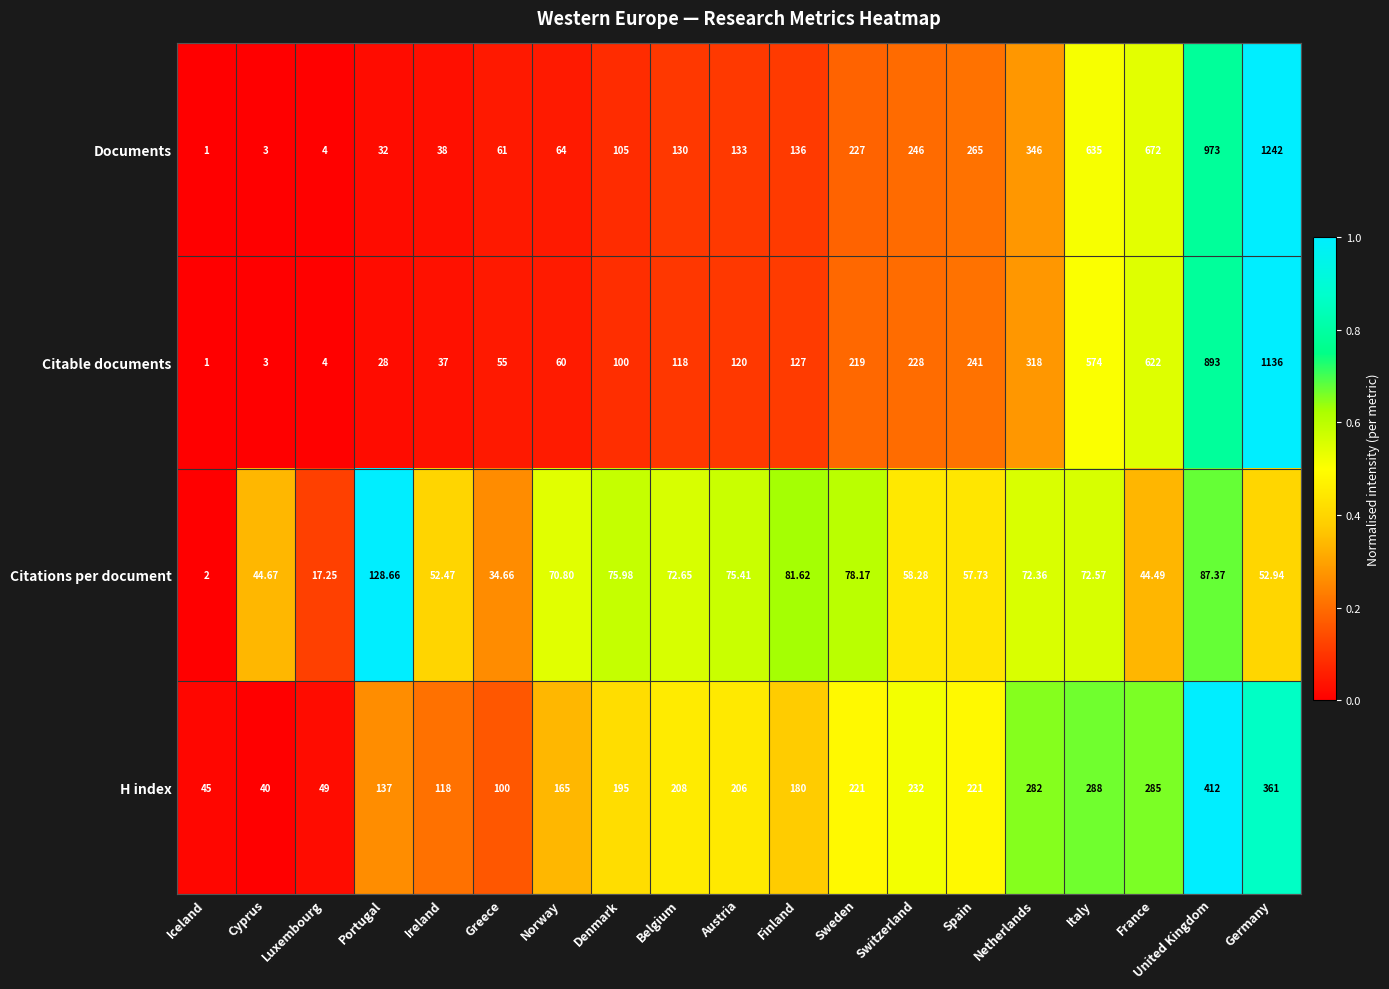

At which label is Documents closest to 621?

Italy